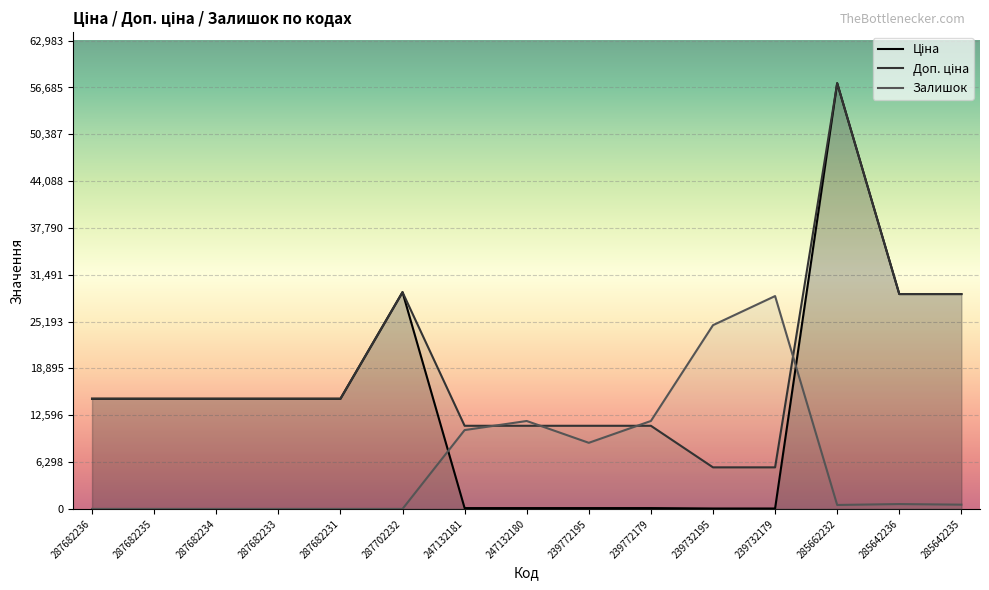

How many times do Залишок and Доп. ціна cross each other?

4